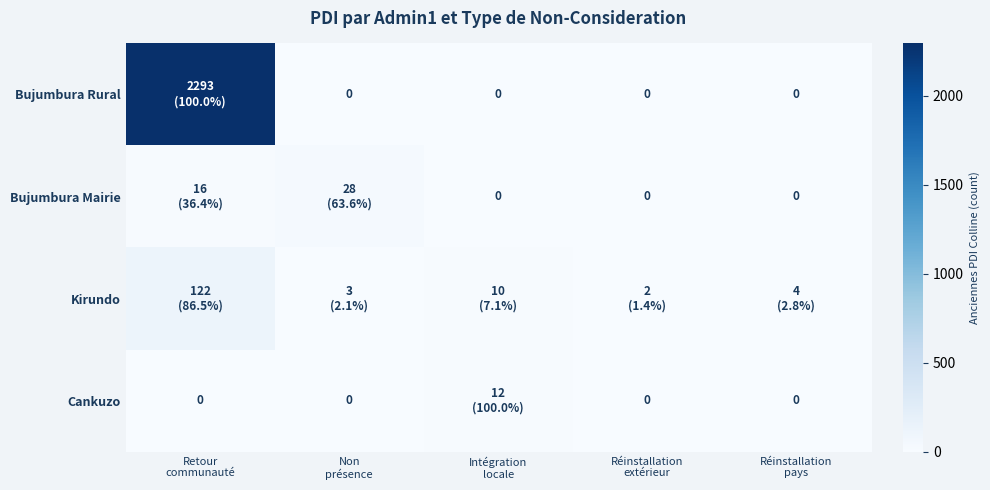

How many data points does each series have?

5